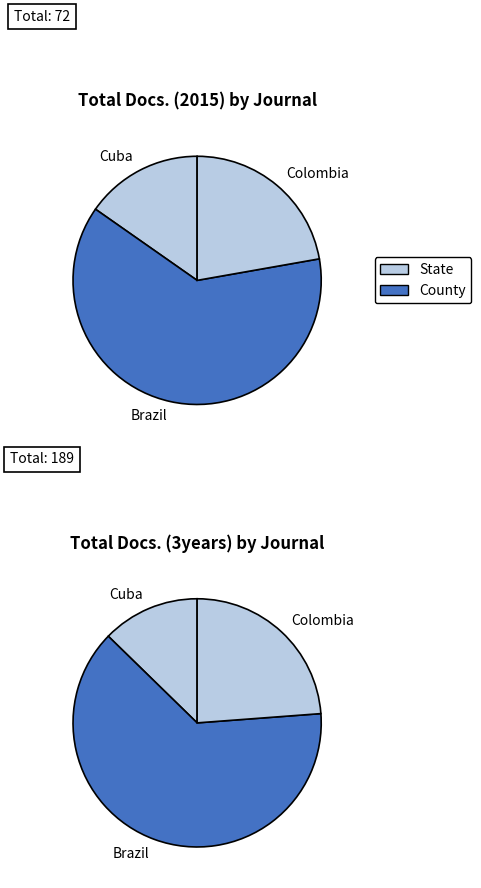

Rank the series at Revista Cubana de Higiene y Epidemiologia from highest to lowest value.

Total Docs. (3years), Total Docs. (2015)